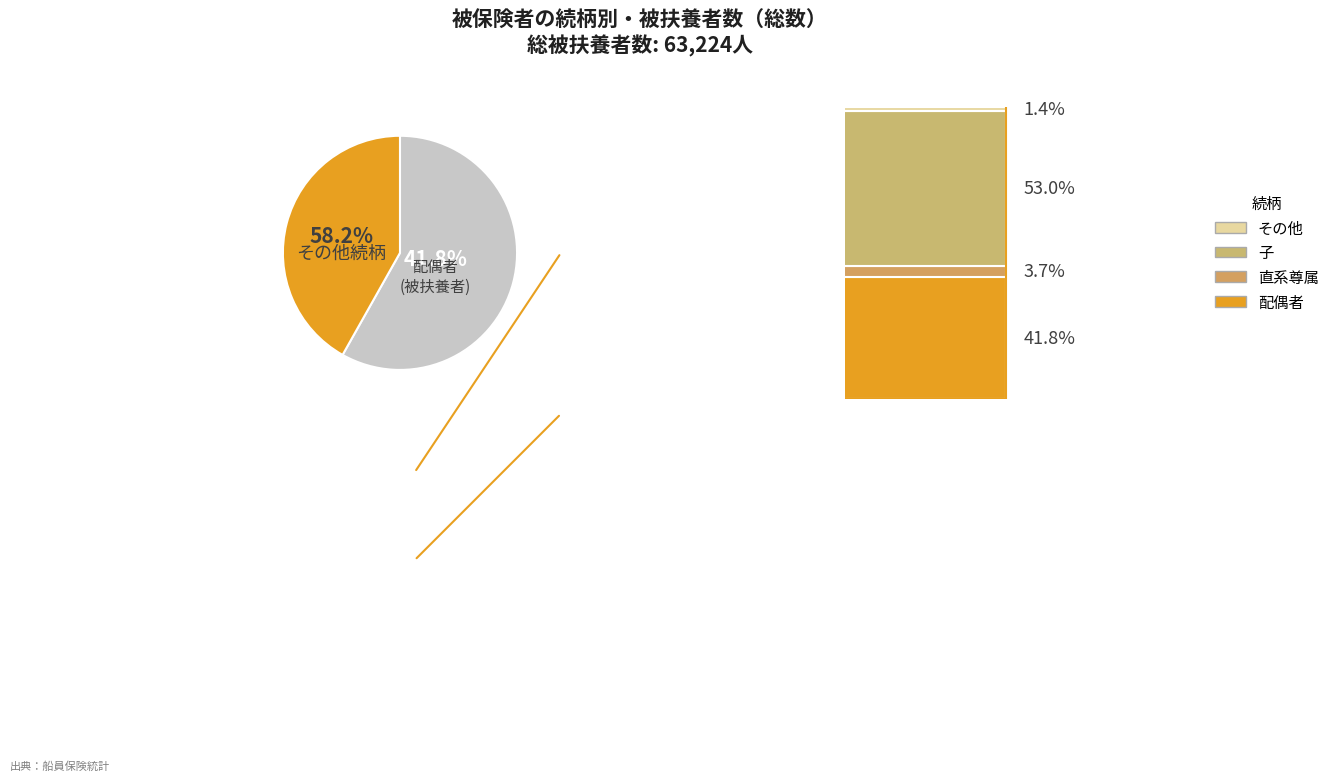

What is the total percentage of 配偶者 and 子?

94.9%